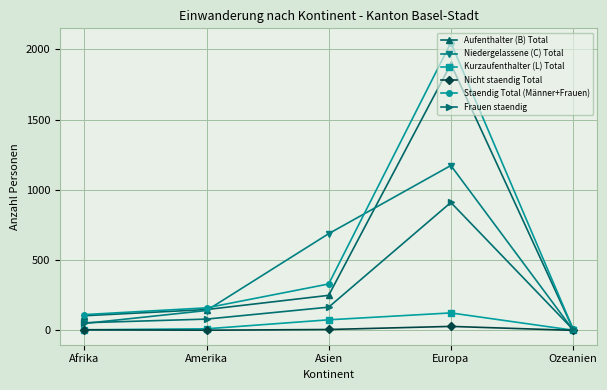

How many interior local peaks does the Staendig Total (Männer+Frauen) series have?

1